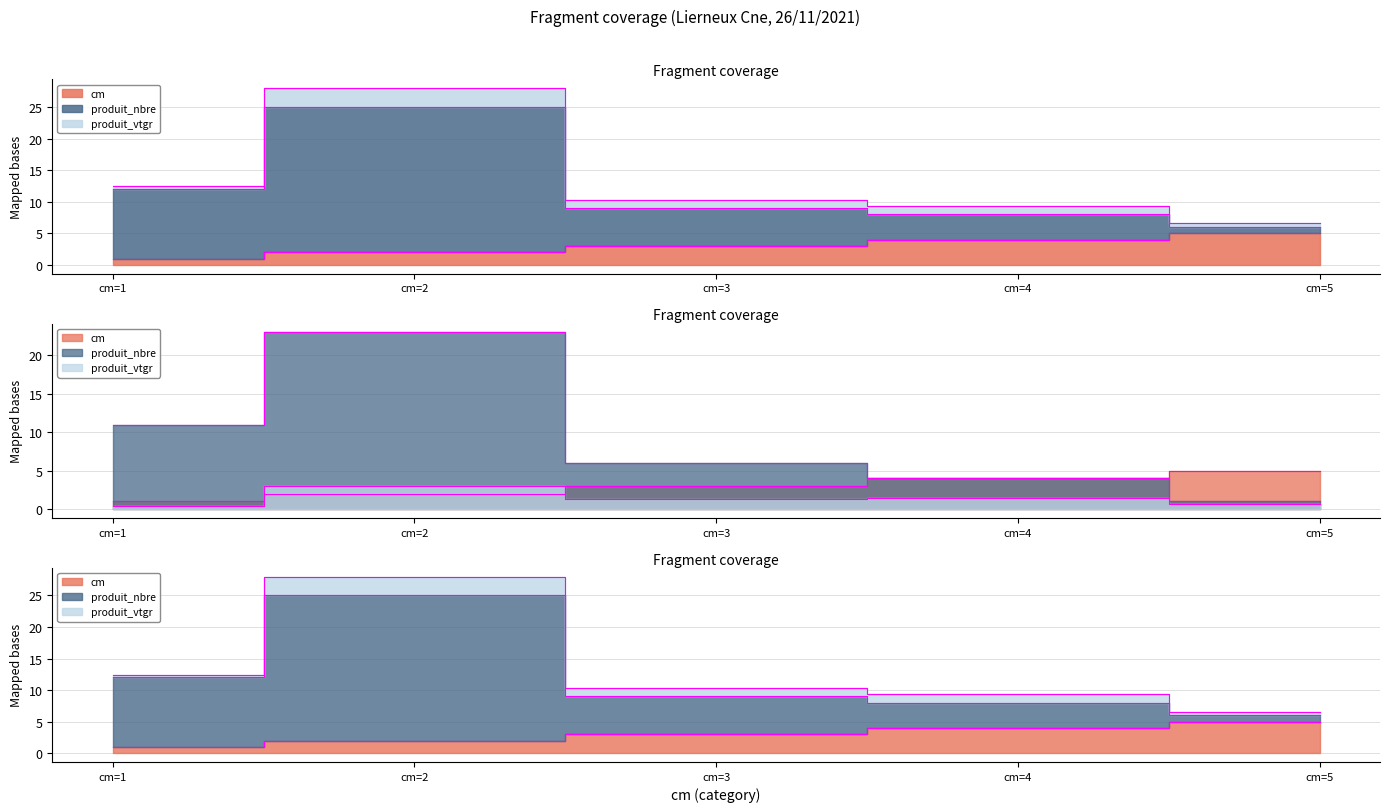

Does the chart display data point markers on the line(s)?

No